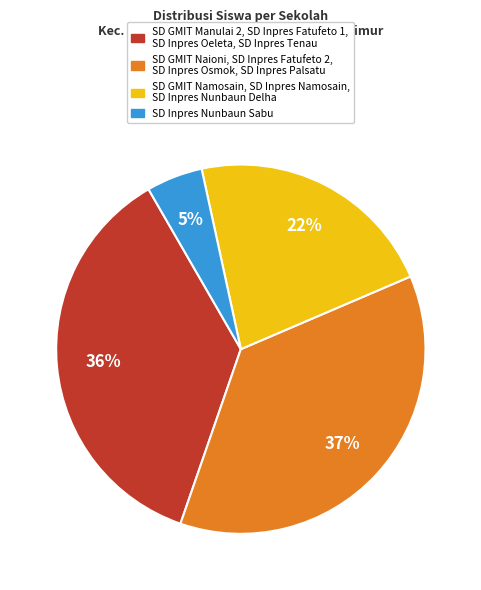

Between SD GMIT Namosain, SD Inpres Namosain, SD Inpres Nunbaun Delha and SD GMIT Naioni, SD Inpres Fatufeto 2, SD Inpres Osmok, SD Inpres Palsatu, which is larger?

SD GMIT Naioni, SD Inpres Fatufeto 2, SD Inpres Osmok, SD Inpres Palsatu